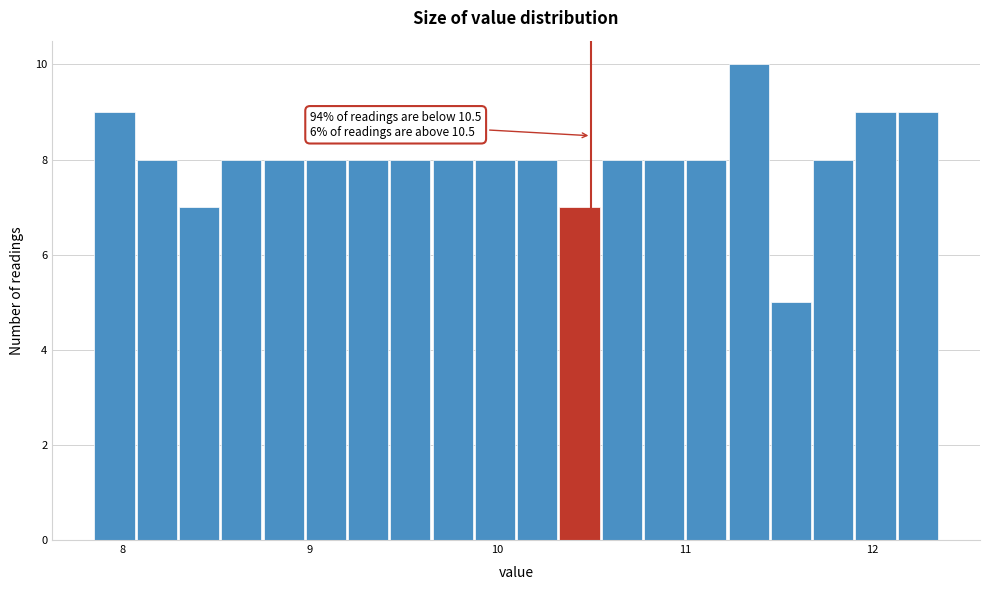

Read against the x-axis, roughly where is the centre of the tallest bar?

11.3